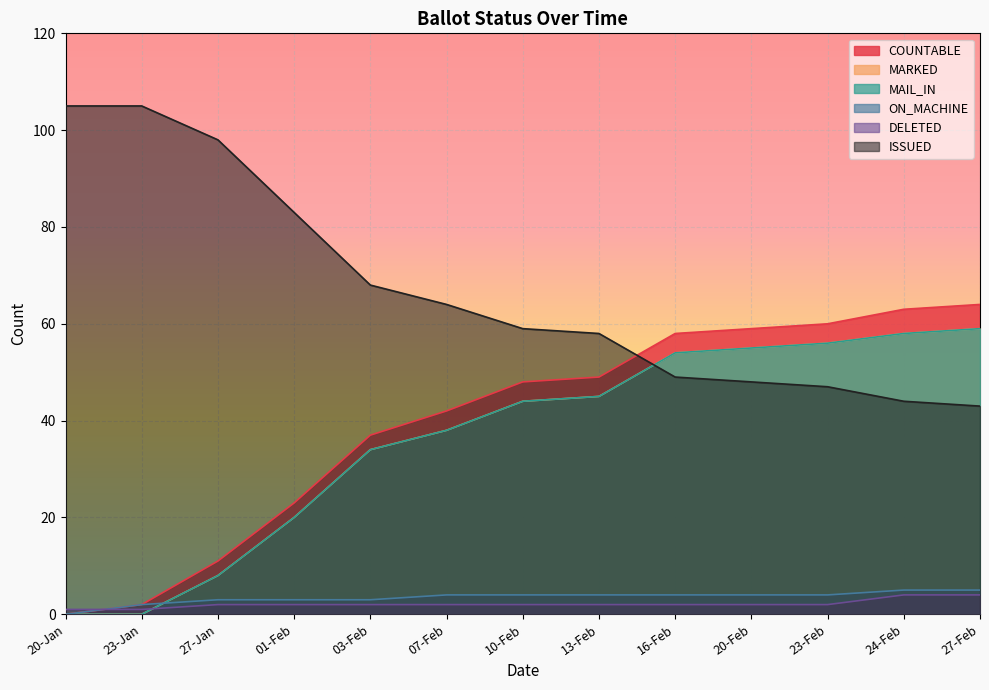

What is the total value across all series at 13-Feb?

203